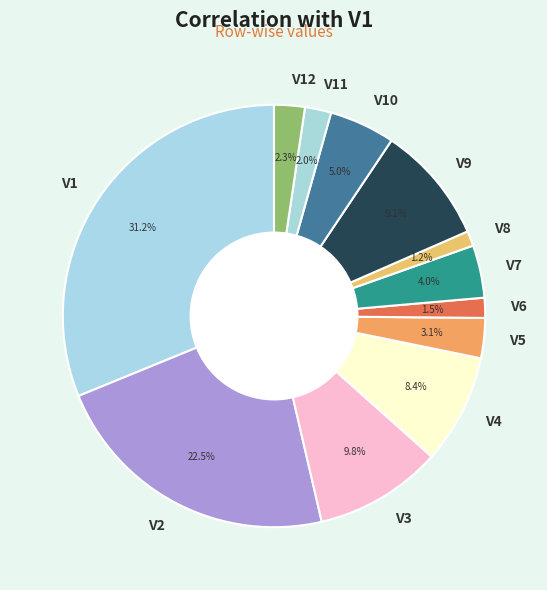

Combined, do V7 and V9 account for over 50%?

No